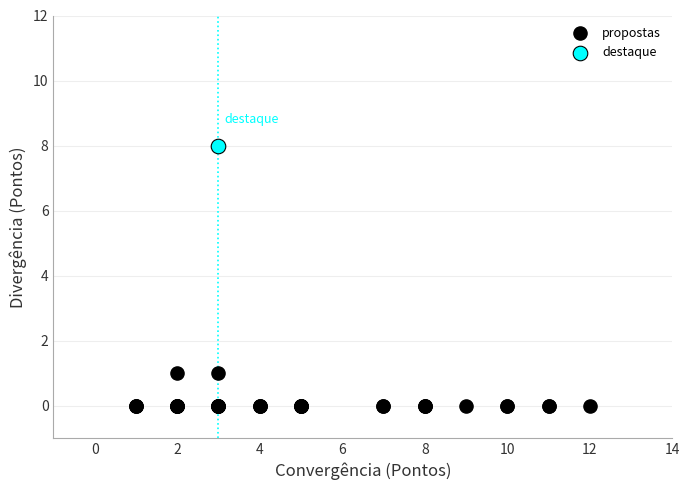

What are all the series names shown in the legend?

propostas, destaque